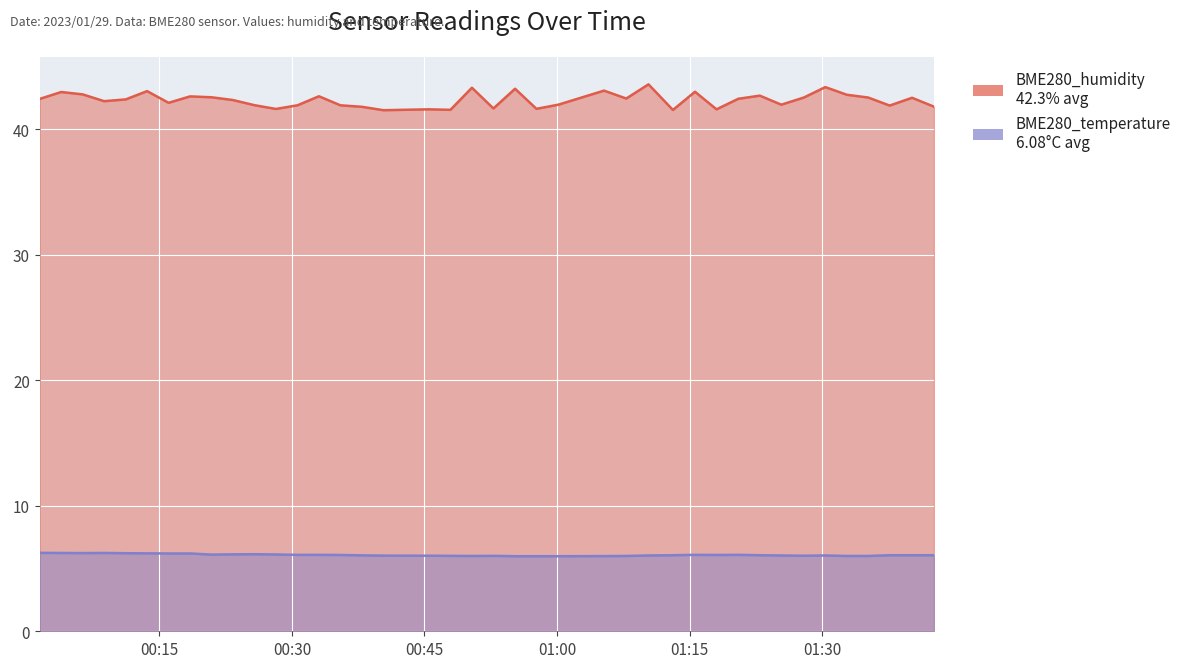

Rank the series by their maximum value, from lowest to highest.

BME280_temperature, BME280_humidity